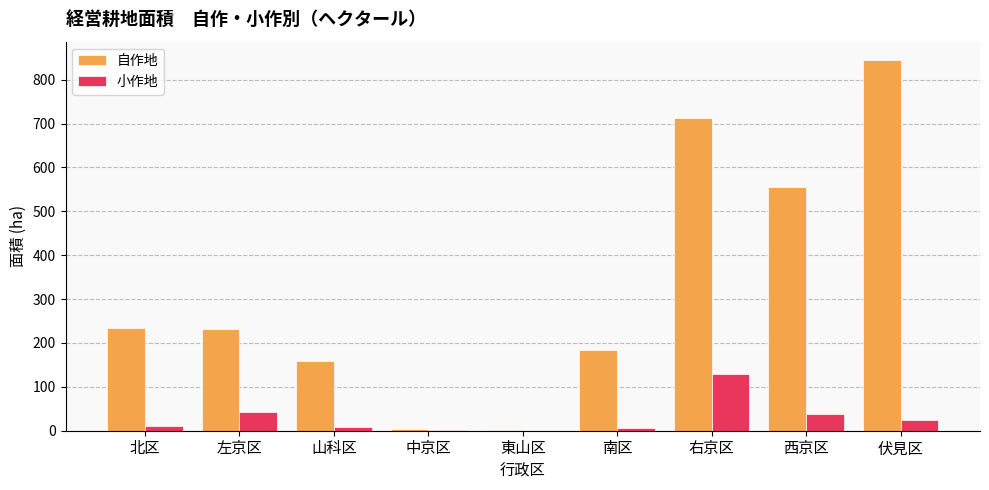

What is the sum of the 自作地 values at 伏見区 and 右京区?

1557.3